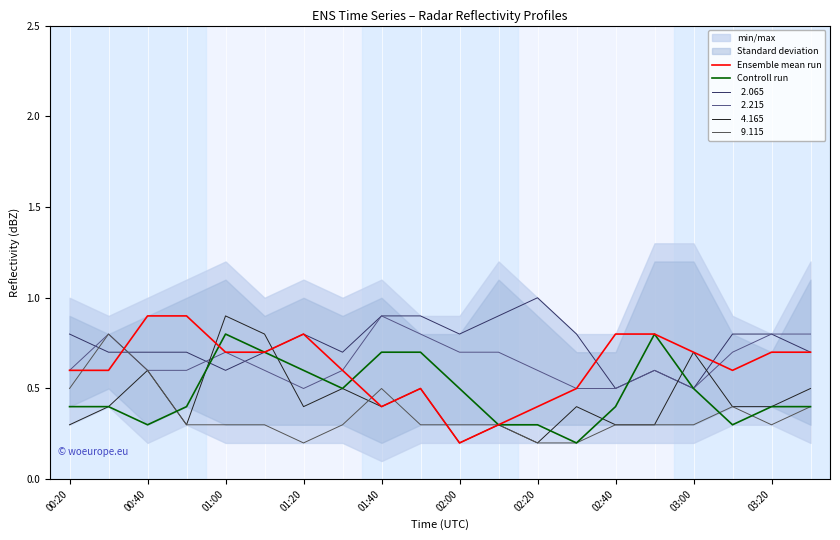

Which series has the largest total across all categories?

Ensemble mean run